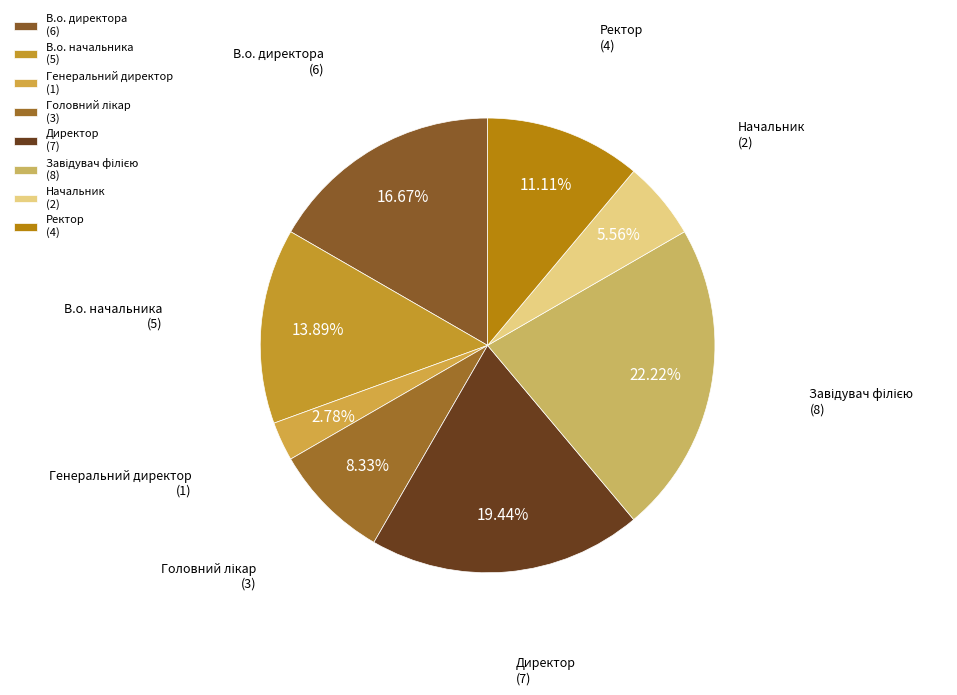

Combined, do Ректор (4) and Директор (7) account for over 50%?

No